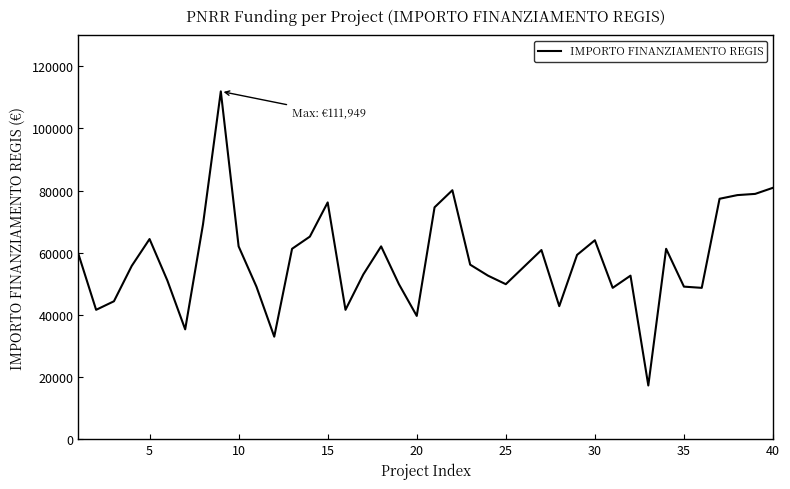

What is the smallest value displayed?

17283.4